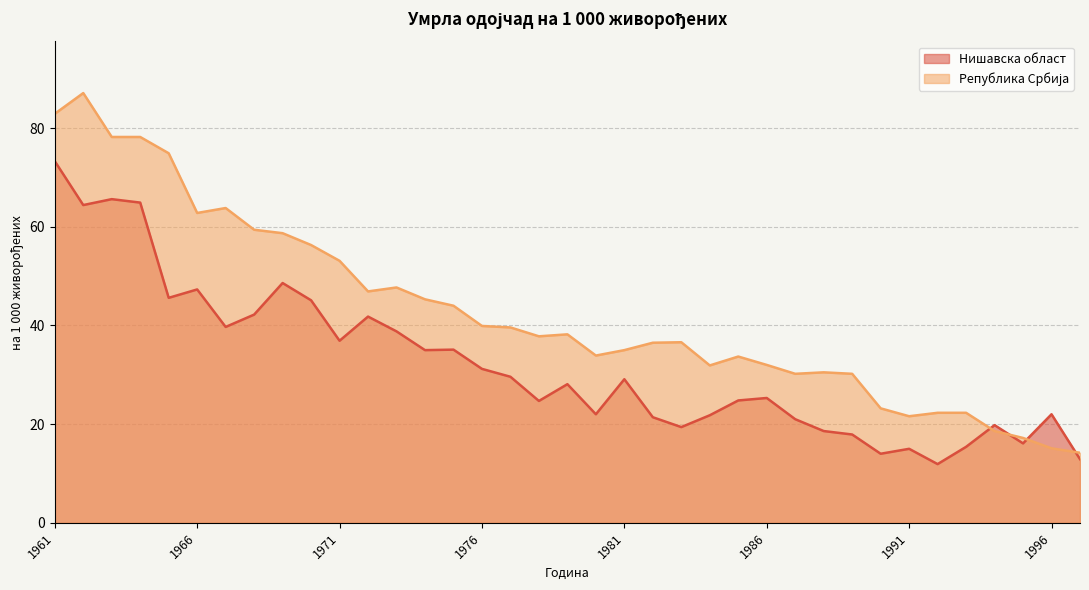

Where does the Република Србија series first go above 37?

1961